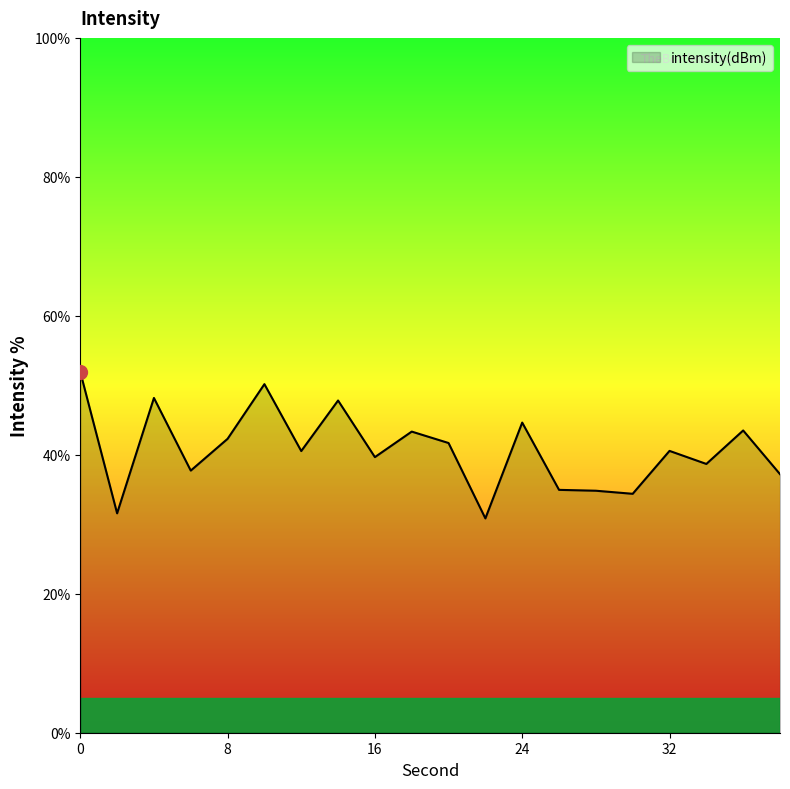

What is the smallest value displayed?

30.8